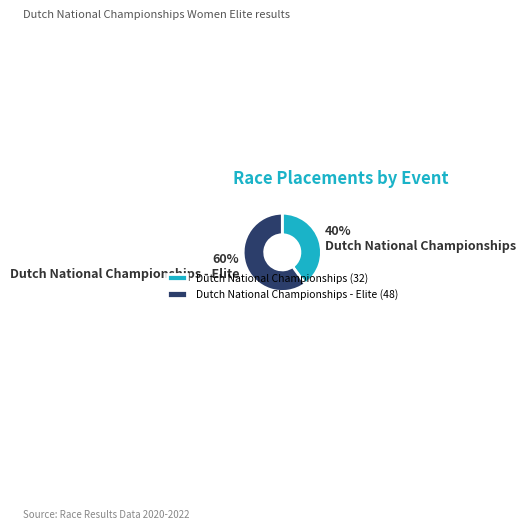

To the nearest percent, what is the difference between the Dutch National Championships - Elite and Dutch National Championships slice percentages?

20%